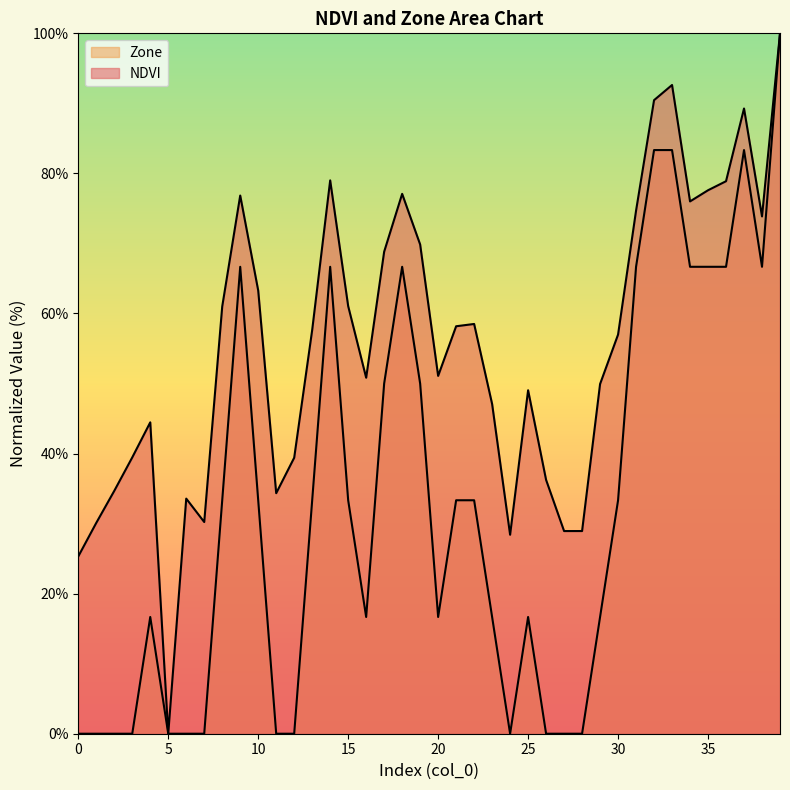

True or false: Zone and NDVI cross at least once.

False